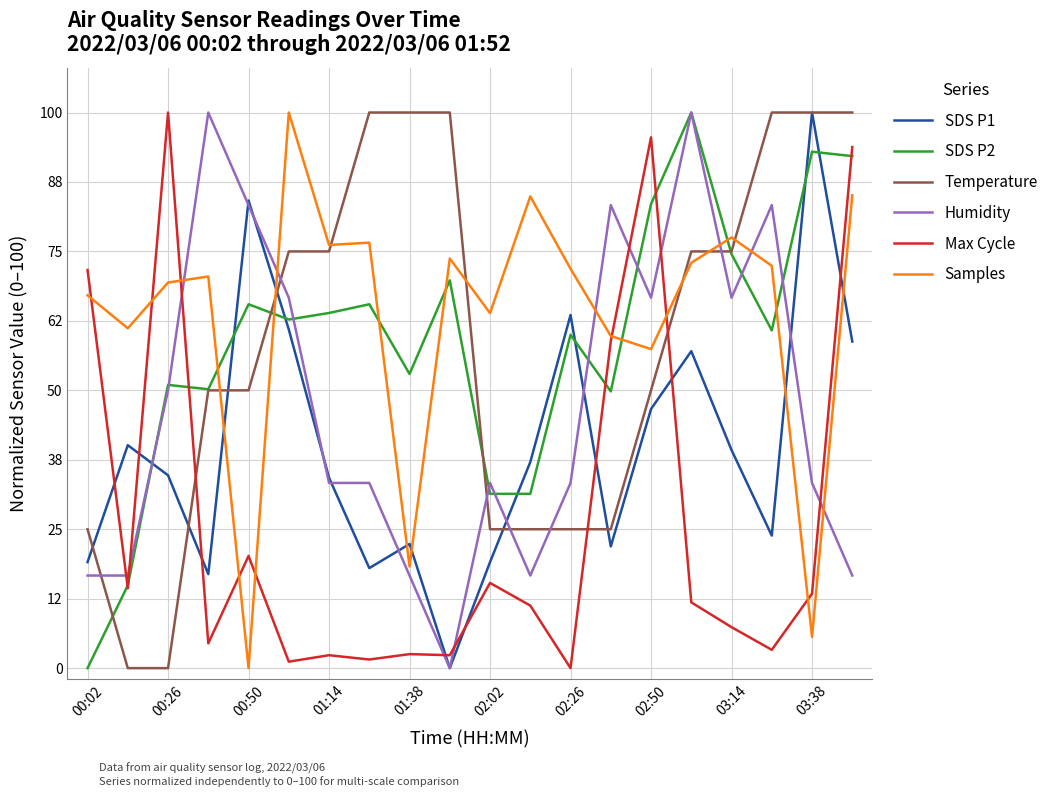

What is the maximum value shown in the chart?

100.0